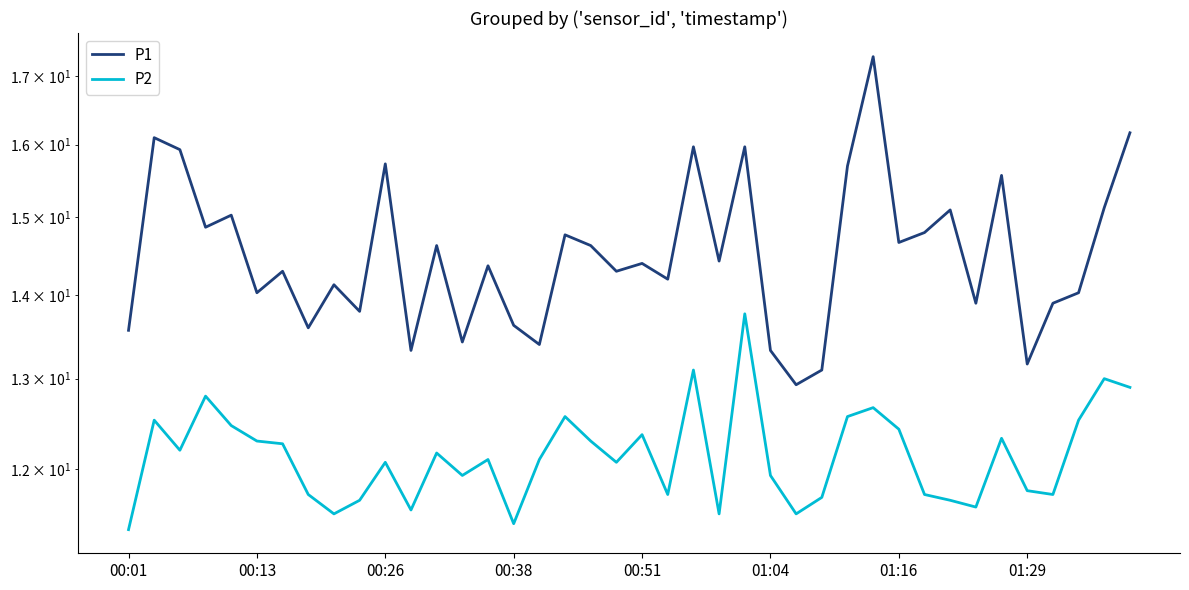

What is the sum of the P2 values at 17 and 18?

24.9